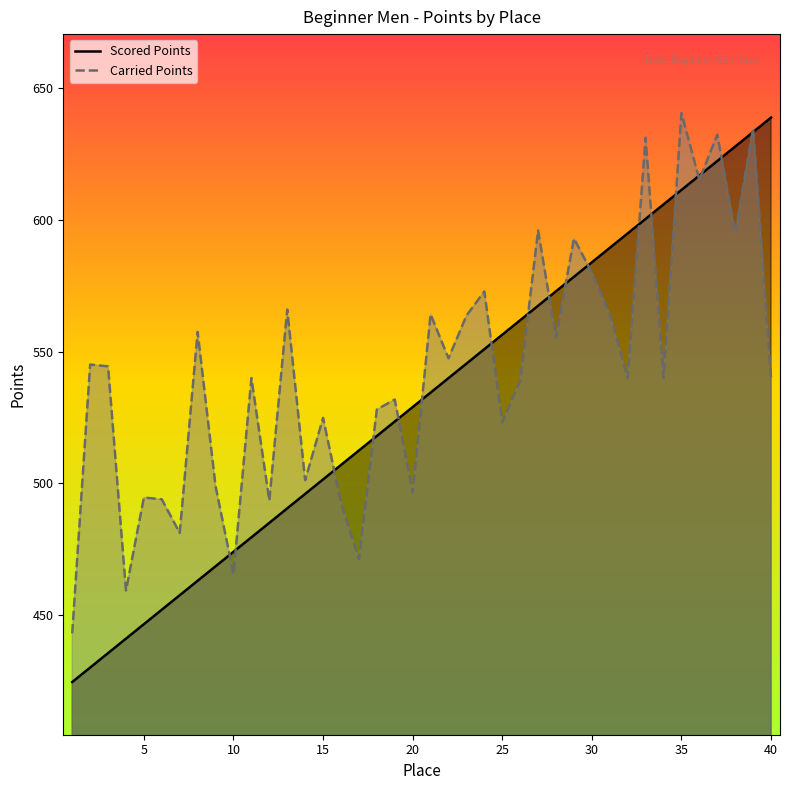

Rank the series by their average value, from lowest to highest.

Scored Points, Carried Points